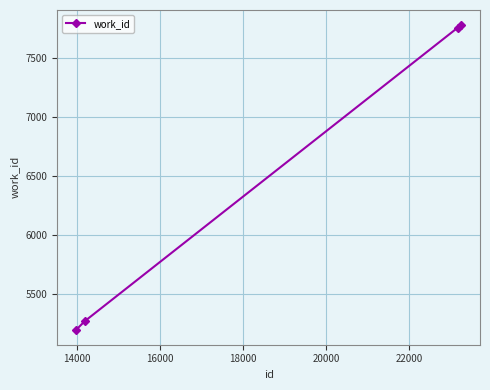

Is this an area chart (filled region under the line)?

No